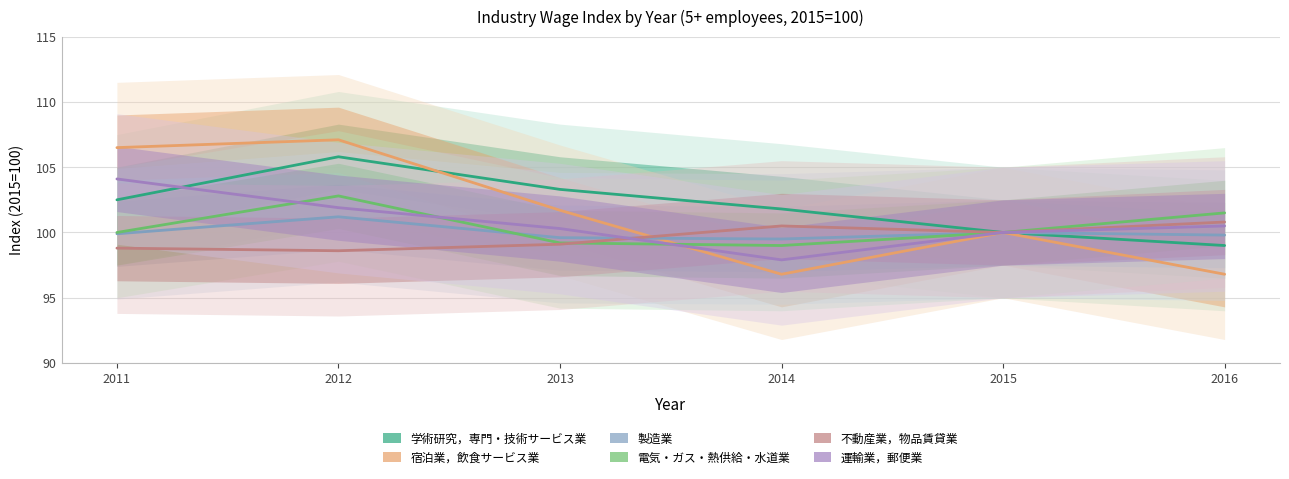

List the series in order of their peak value, lowest first.

不動産業，物品賃貸業, 製造業, 電気・ガス・熱供給・水道業, 運輸業，郵便業, 学術研究，専門・技術サービス業, 宿泊業，飲食サービス業